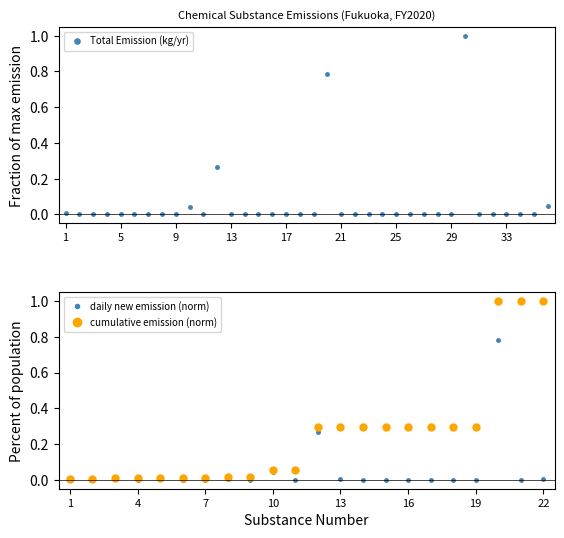

List the labels in order of value, largest first.

30, 20, 12, 36, 10, 1, 3, 8, 5, 13, 31, 22, 9, 7, 25, 4, 2, 34, 6, 18, 11, 16, 14, 15, 17, 19, 21, 23, 24, 26, 27, 28, 29, 32, 33, 35